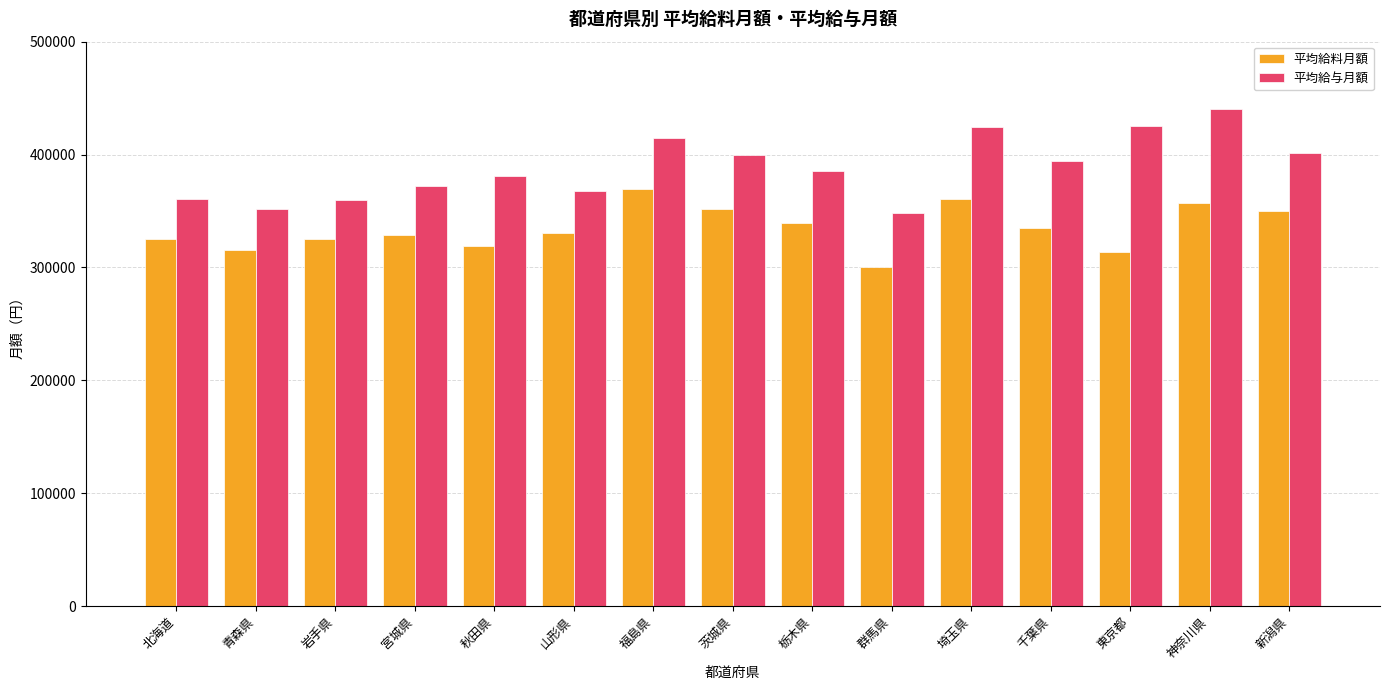

What are all the series names shown in the legend?

平均給料月額, 平均給与月額